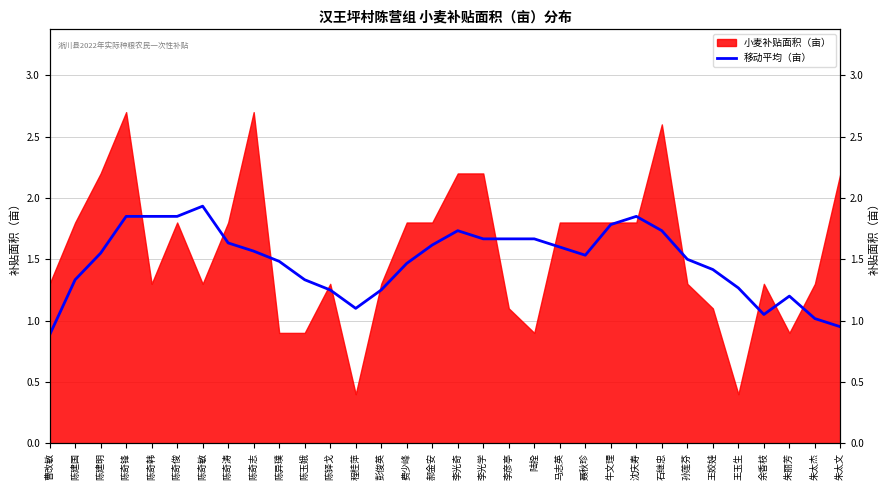

What position from the right is 聂秋珍?

11